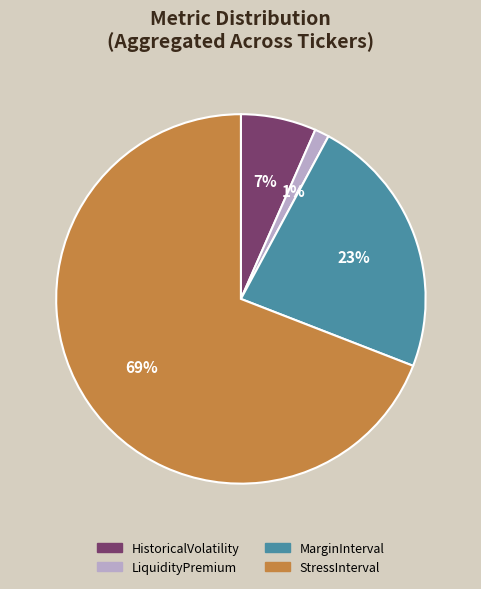

To the nearest percent, what is the combined percentage of StressInterval and MarginInterval?

92%